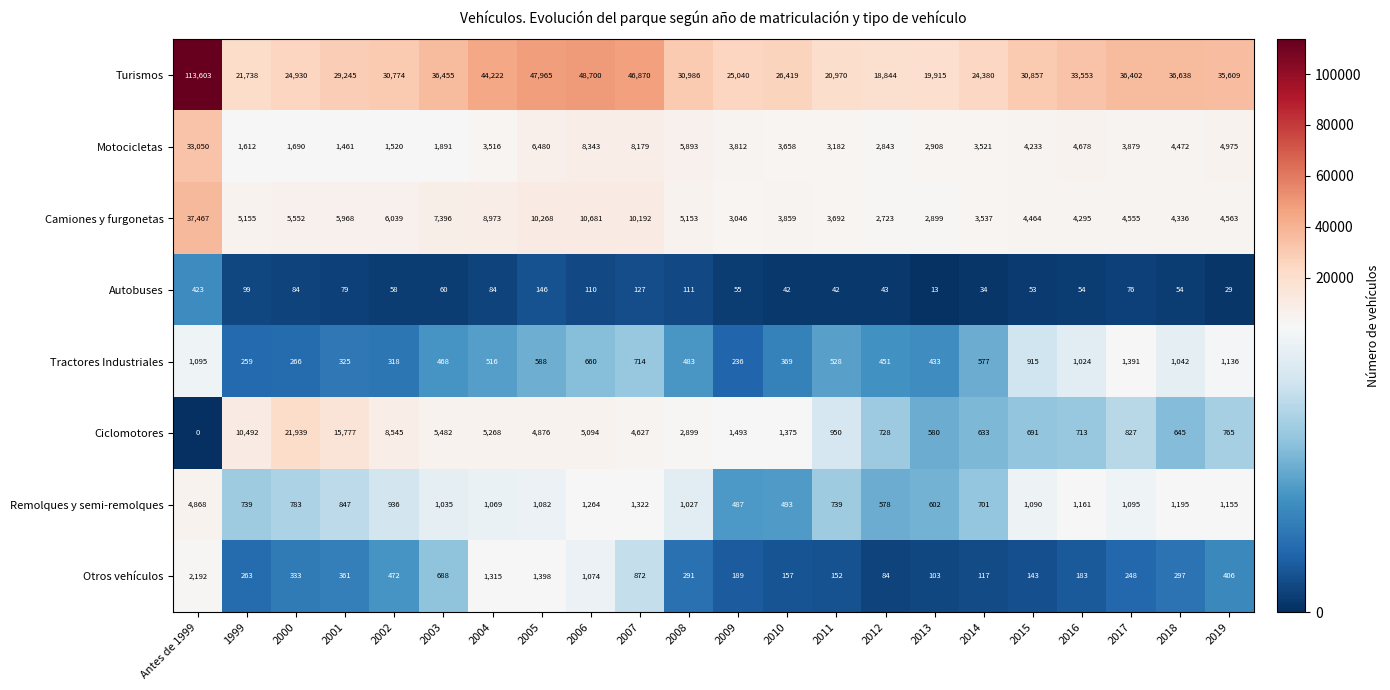

At which category is the sum across all series the highest?

Antes de 1999